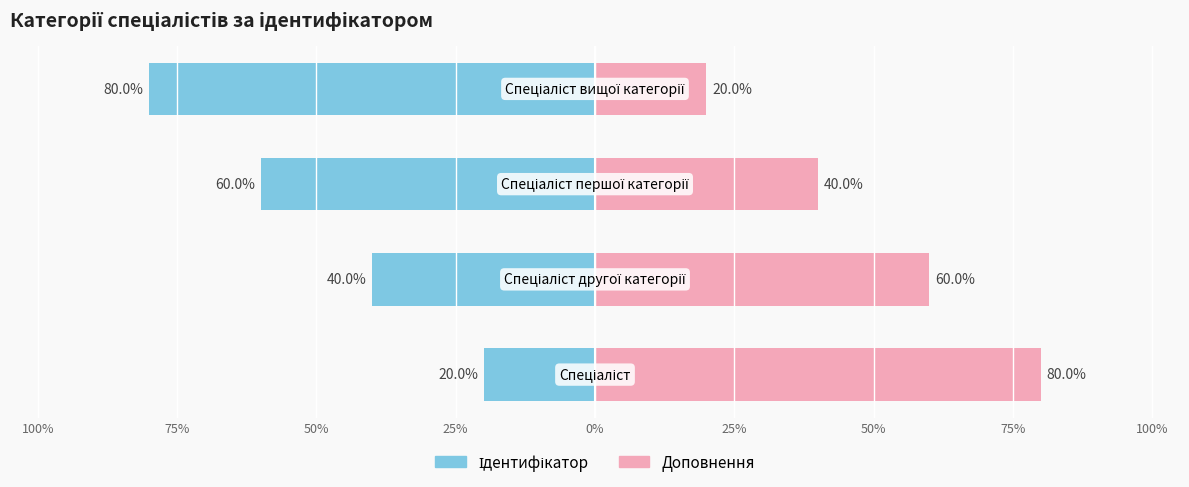

Which series has the largest total across all categories?

Доповнення (справа)